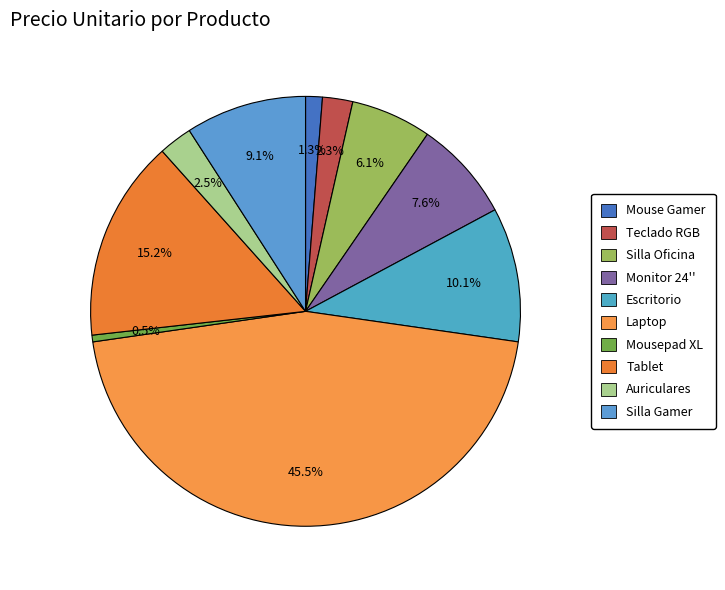

To the nearest percent, what percentage of the pie is Tablet?

15%